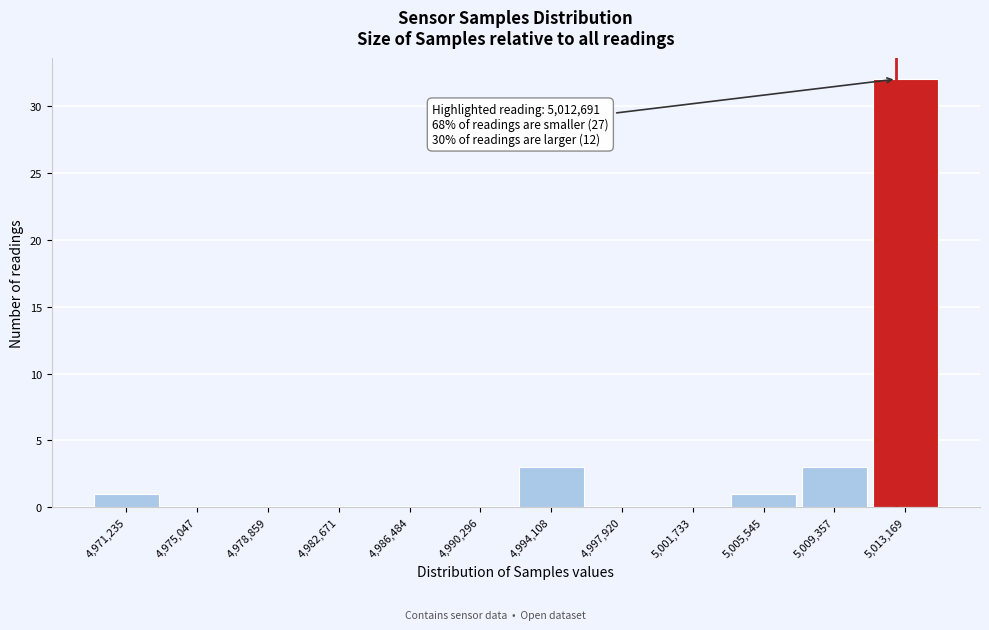

Which range on the x-axis has the tallest bar?

5011500 to 5015000